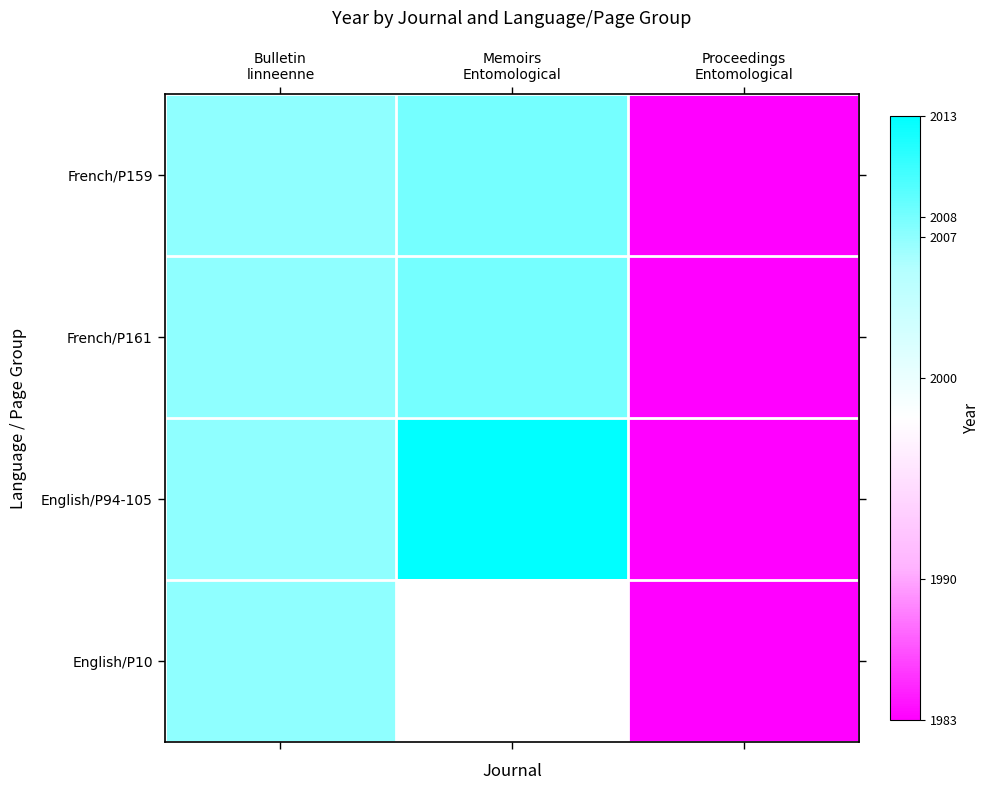

How many data points does each series have?

3